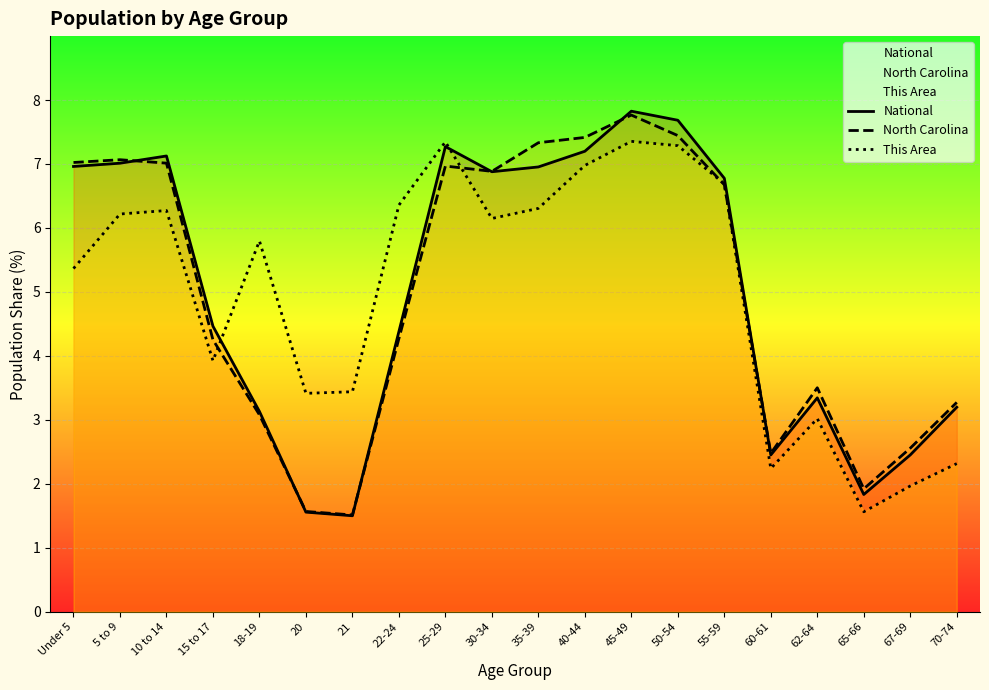

How many categories are shown in the chart?

20